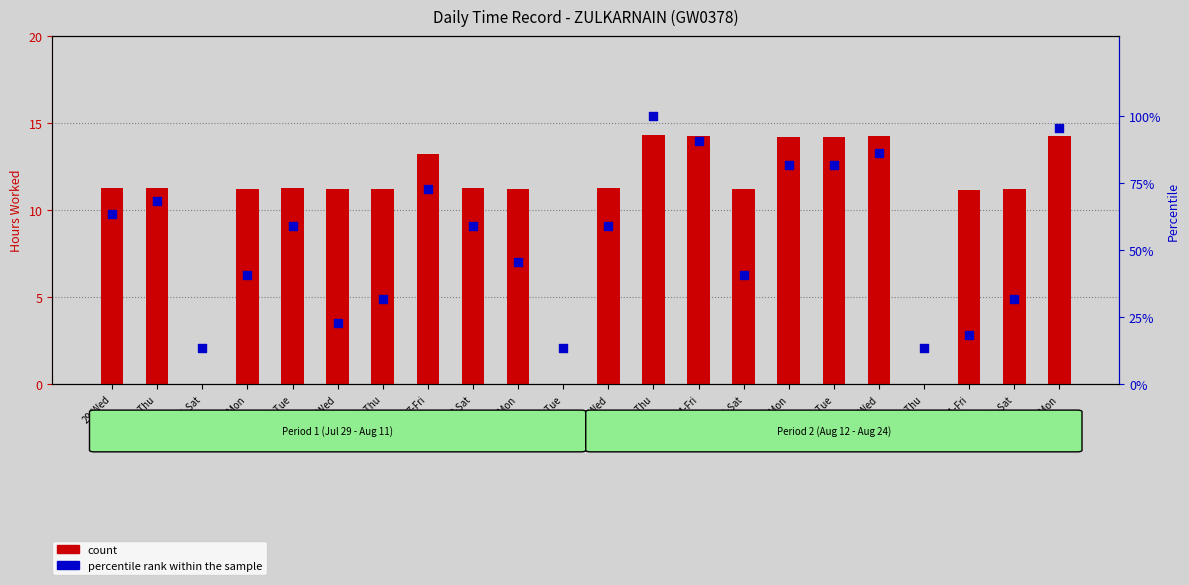

Which series has the largest total across all categories?

percentile rank within the sample